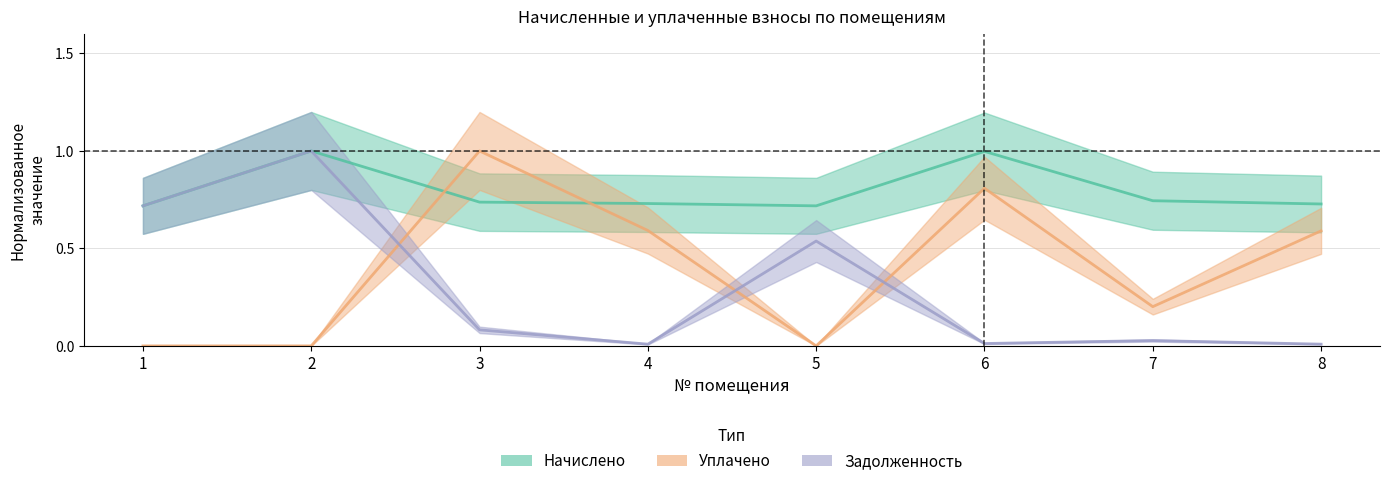

Count the number of data series in this chart.

3